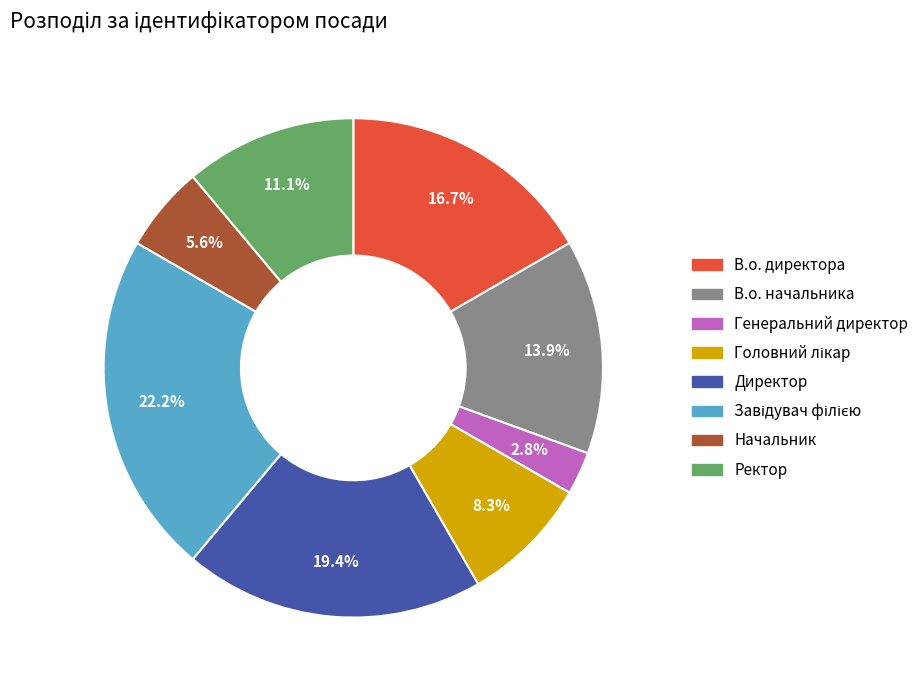

Does Генеральний директор represent more than half of the total?

No